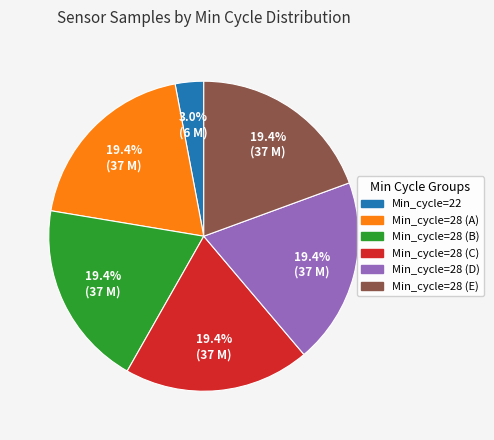

Is there any slice that represents more than half of the pie?

No